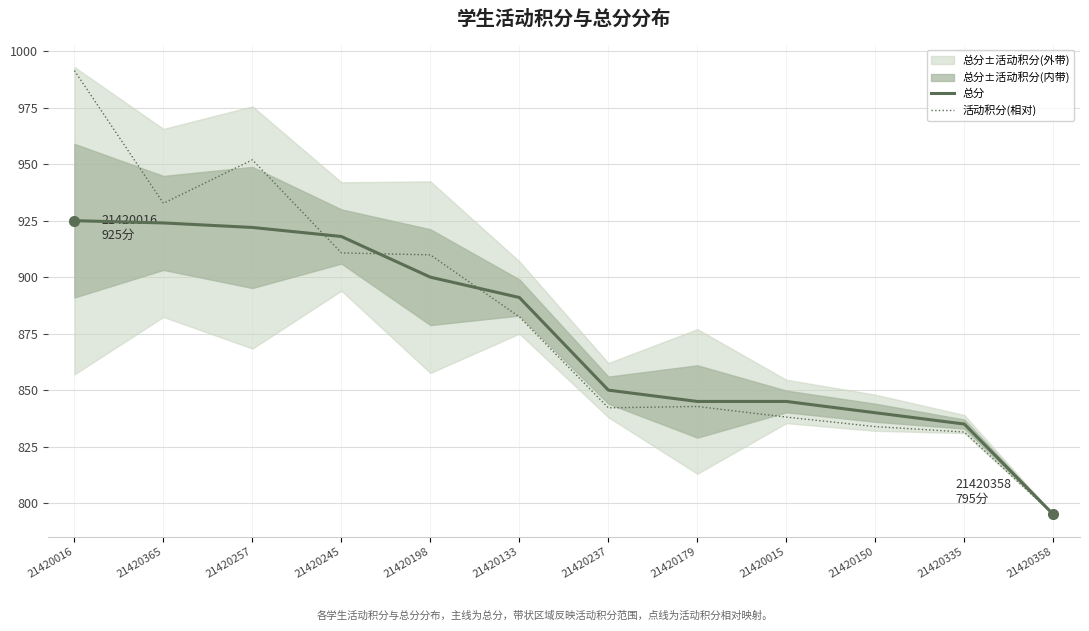

What is the label of the 6th point from the right?

21420237